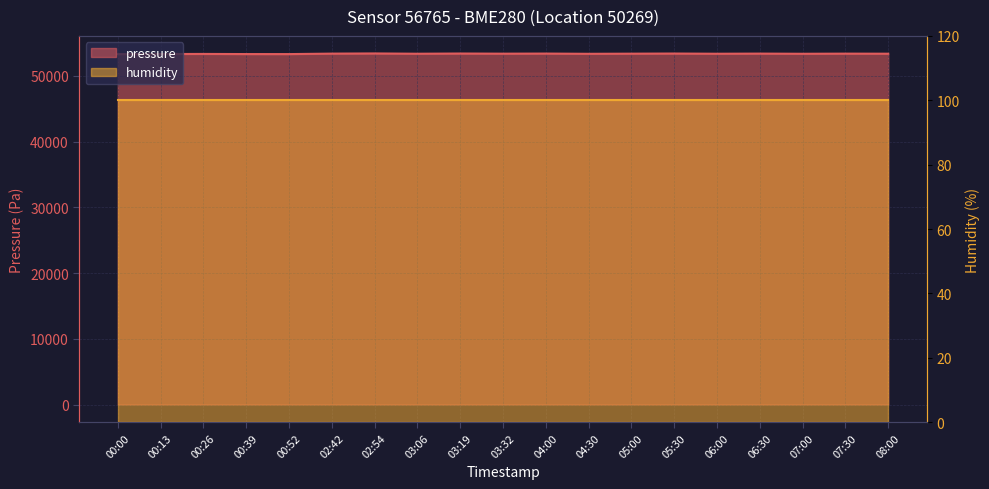

Which label corresponds to the largest value in the chart?

02:54